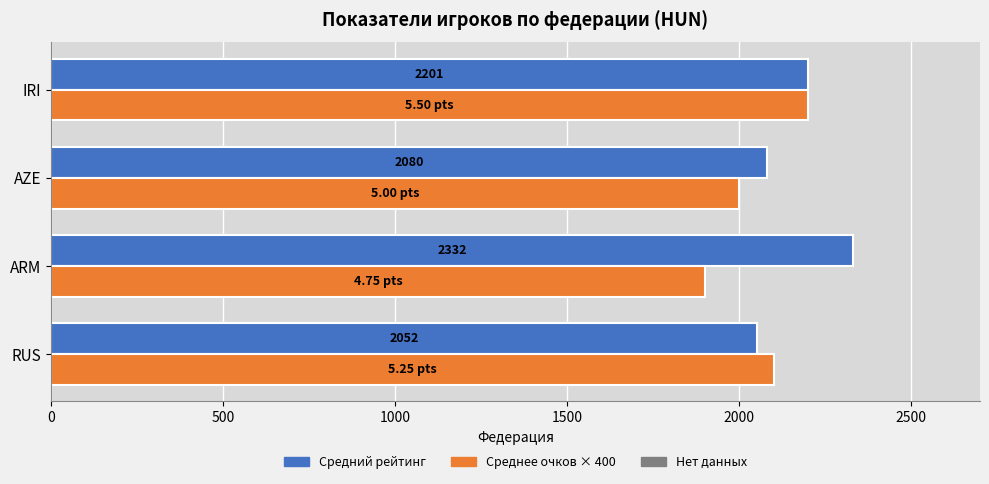

At which label is Средний рейтинг closest to 2192?

IRI